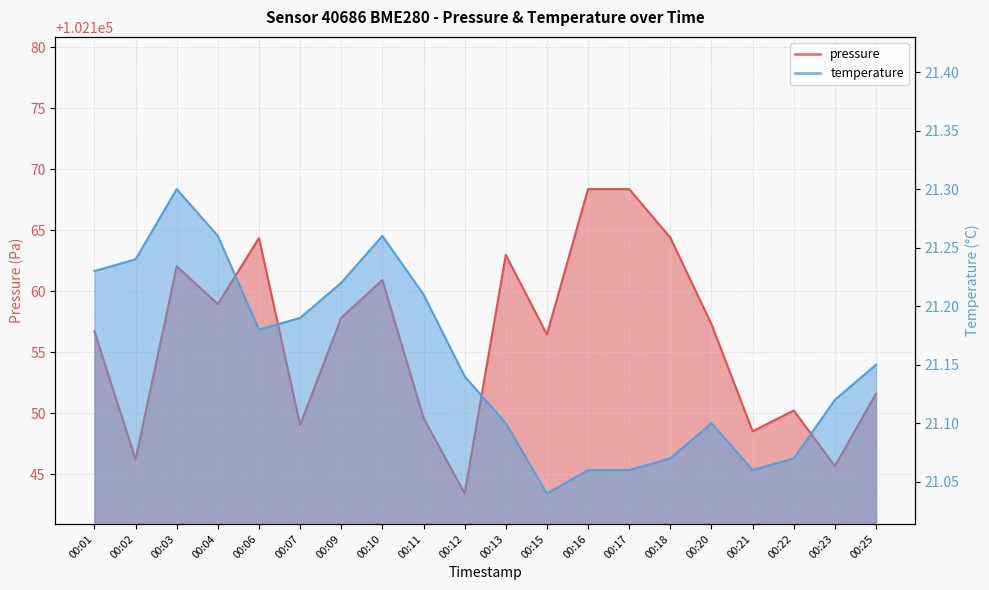

Reading left to right, list all the values displayed in this chart.

pressure: 00:01=102156.7	00:02=102146.2	00:03=102162.0	00:04=102158.9	00:06=102164.4	00:07=102149.1	00:09=102157.8	00:10=102160.9	00:11=102149.6	00:12=102143.4	00:13=102163.0	00:15=102156.5	00:16=102168.4	00:17=102168.4	00:18=102164.4	00:20=102157.3	00:21=102148.5	00:22=102150.2	00:23=102145.7	00:25=102151.6
temperature: 00:01=21.2	00:02=21.2	00:03=21.3	00:04=21.3	00:06=21.2	00:07=21.2	00:09=21.2	00:10=21.3	00:11=21.2	00:12=21.1	00:13=21.1	00:15=21.0	00:16=21.1	00:17=21.1	00:18=21.1	00:20=21.1	00:21=21.1	00:22=21.1	00:23=21.1	00:25=21.1